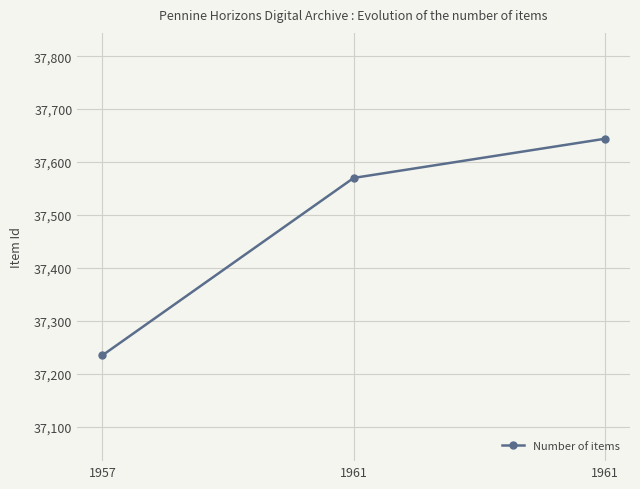

How many lines are shown in the chart?

1